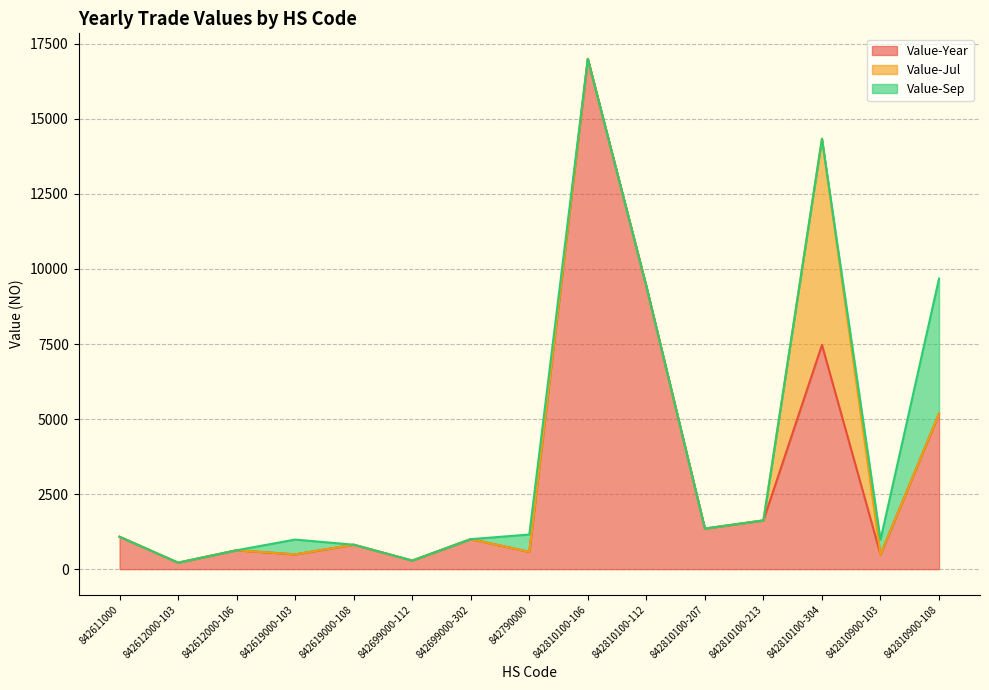

Reading left to right, list all the values displayed in this chart.

Value-Year: 842611000=1079	842612000-103=216	842612000-106=630	842619000-103=493	842619000-108=815	842699000-112=286	842699000-302=1000	842790000=577	842810100-106=17000	842810100-112=9424	842810100-207=1352	842810100-213=1624	842810100-304=7470	842810900-103=490	842810900-108=5180
Value-Jul: 842611000=0	842612000-103=0	842612000-106=0	842619000-103=0	842619000-108=0	842699000-112=0	842699000-302=0	842790000=0	842810100-106=0	842810100-112=0	842810100-207=0	842810100-213=0	842810100-304=6868	842810900-103=0	842810900-108=0
Value-Sep: 842611000=0	842612000-103=0	842612000-106=0	842619000-103=493	842619000-108=0	842699000-112=0	842699000-302=0	842790000=577	842810100-106=0	842810100-112=0	842810100-207=0	842810100-213=0	842810100-304=0	842810900-103=490	842810900-108=4500